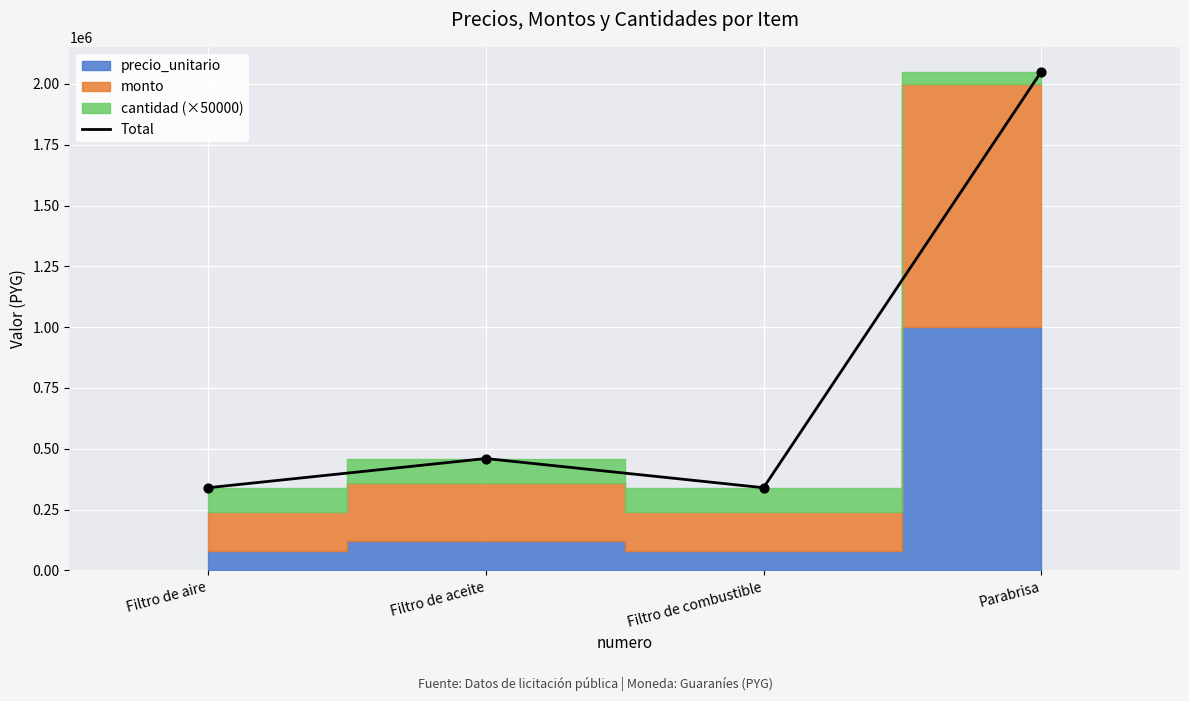

What is the ratio of the value at Parabrisa to the value at Filtro de aire?

6.0